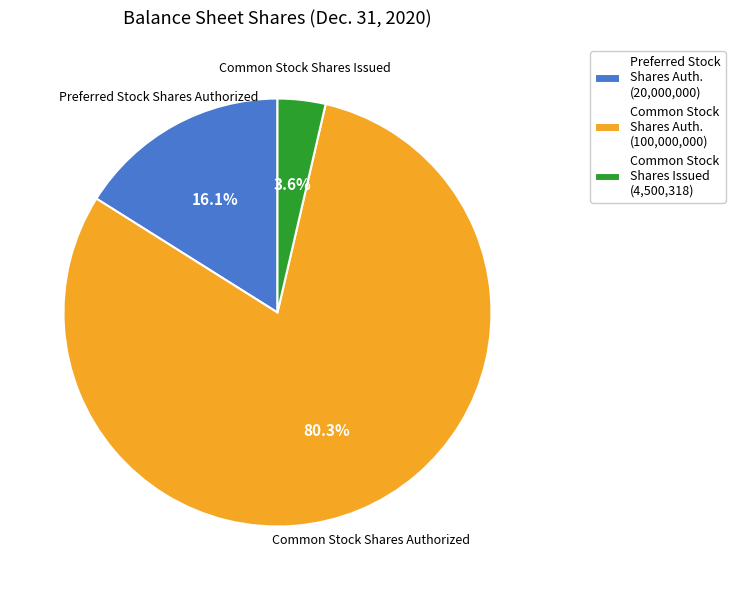

Combined, do Common Stock Shares Auth. (100,000,000) and Preferred Stock Shares Auth. (20,000,000) account for over 50%?

Yes